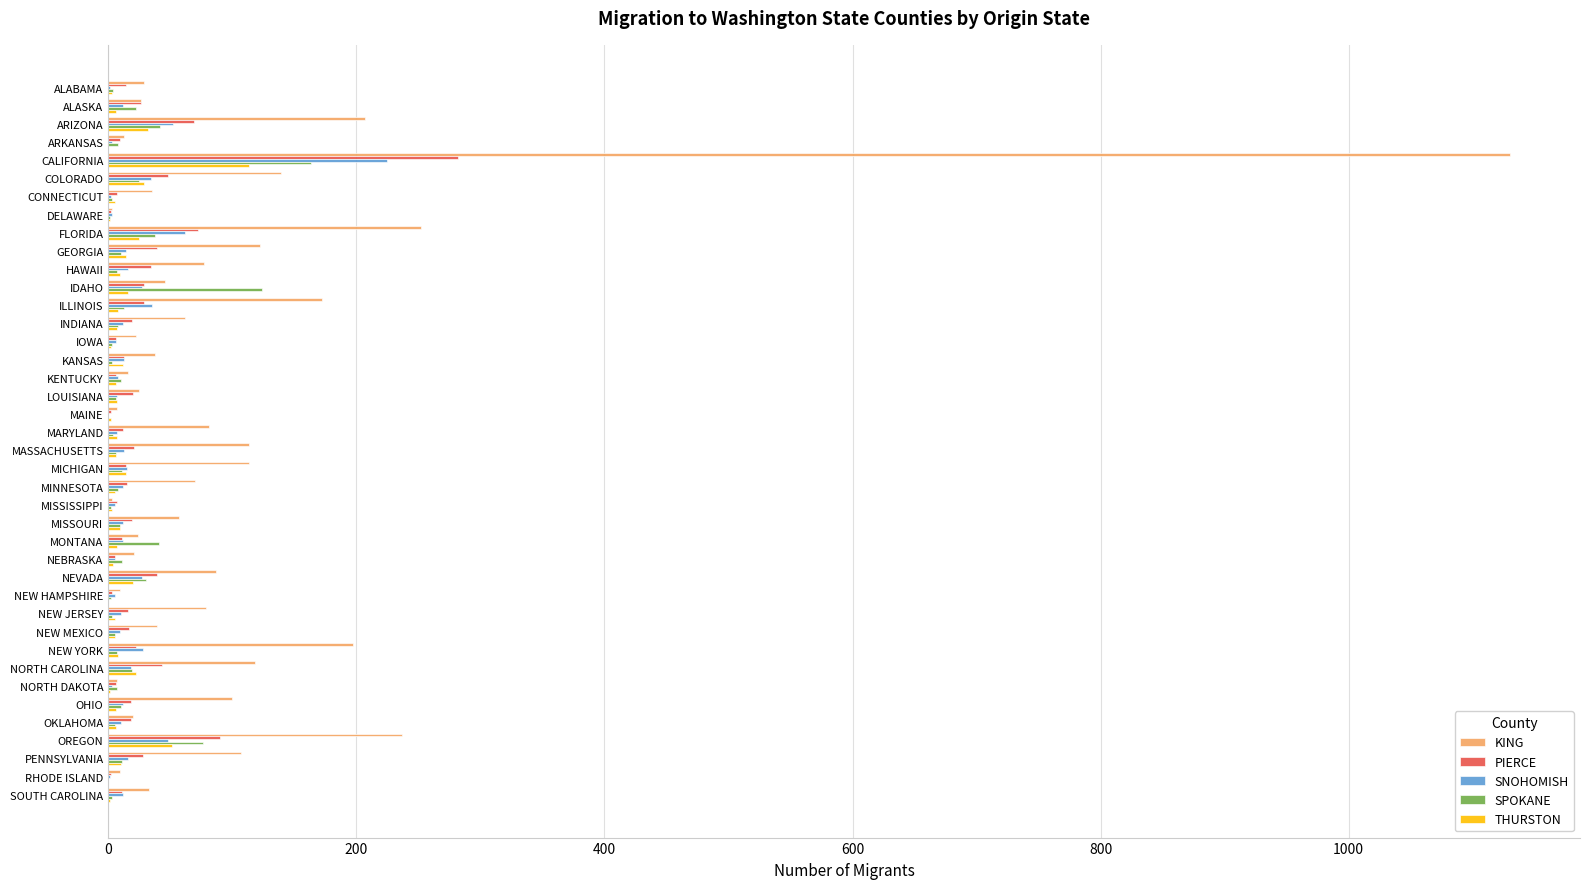

What is the maximum value shown in the chart?

1130